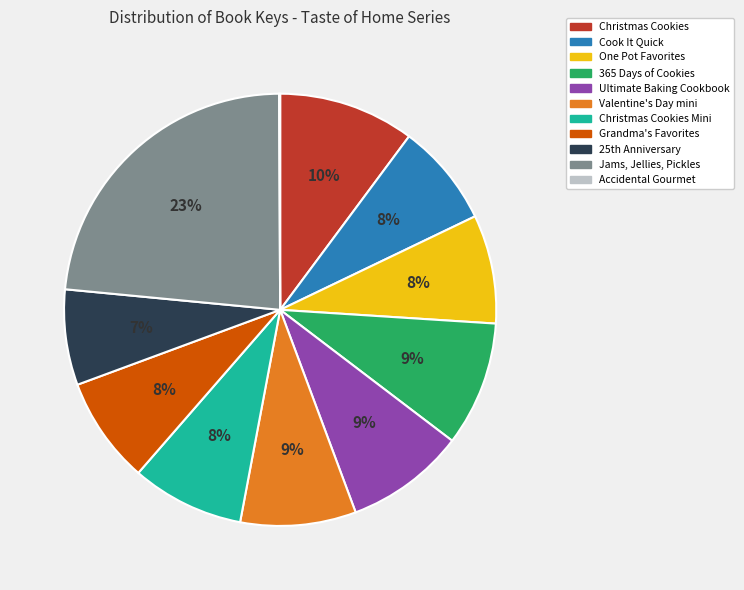

True or false: Jams, Jellies, Pickles accounts for 12% of the total.

False